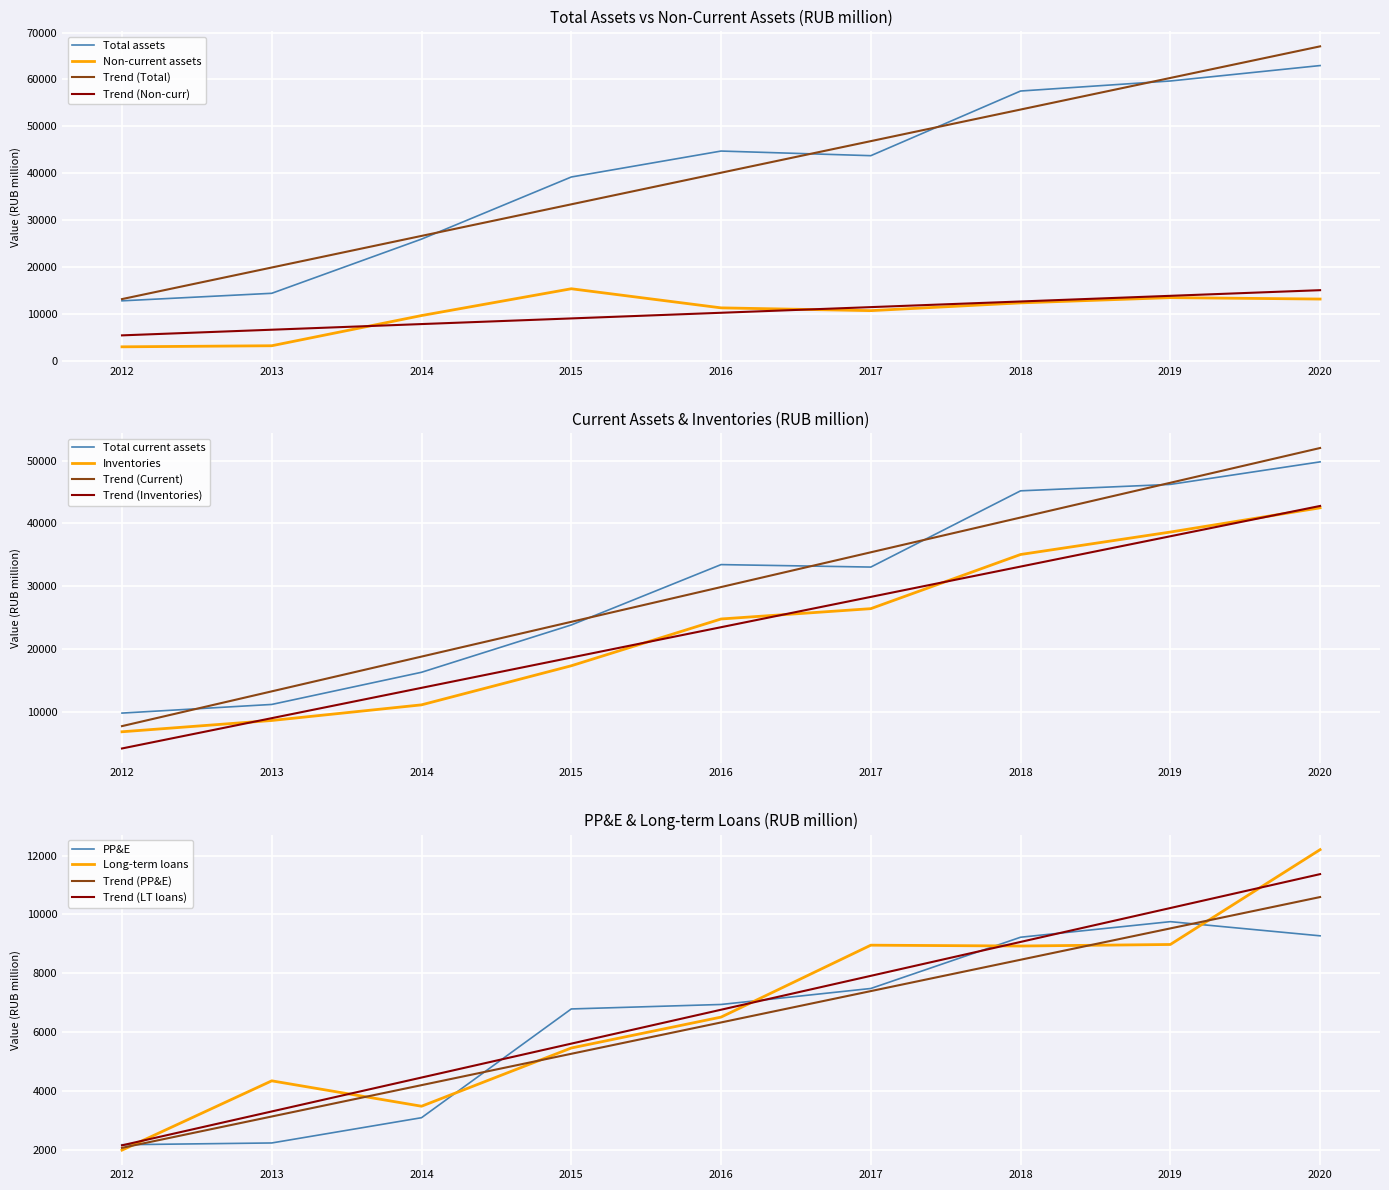

Reading right to left, transcribe all the data shown in this chart.

Total assets: 2020=62969.0	2019=59680.0	2018=57538.0	2017=43743.0	2016=44729.0	2015=39194.0	2014=25944.5	2013=14383.4	2012=12776.5
Total non-current assets: 2020=13157.0	2019=13458.0	2018=12338.0	2017=10682.0	2016=11275.0	2015=15352.0	2014=9634.5	2013=3193.8	2012=2963.8
Total current assets: 2020=49812.0	2019=46222.0	2018=45200.0	2017=33061.0	2016=33454.0	2015=23842.0	2014=16310.0	2013=11189.6	2012=9812.7
Property plant and equipment: 2020=9274.0	2019=9755.0	2018=9226.0	2017=7486.0	2016=6943.0	2015=6791.0	2014=3098.0	2013=2240.4	2012=2180.6
Inventories: 2020=42494.0	2019=38636.0	2018=35063.0	2017=26440.0	2016=24796.0	2015=17346.0	2014=11124.2	2013=8635.7	2012=6838.7
Long-term loans and borrowings: 2020=12200.0	2019=8980.0	2018=8928.0	2017=8956.0	2016=6514.0	2015=5465.0	2014=3487.7	2013=4350.0	2012=1997.6